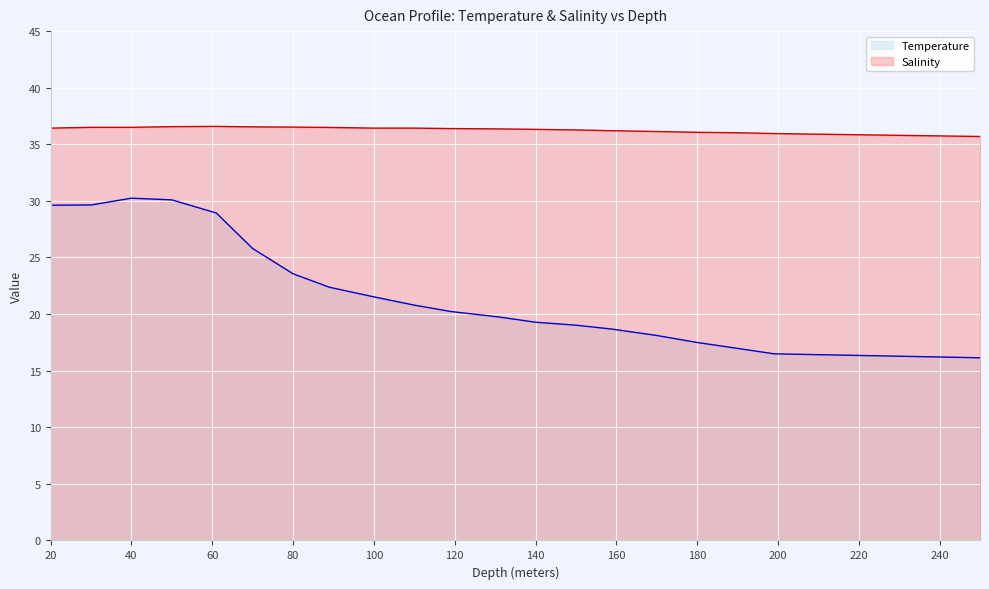

Which series has the largest total across all categories?

Salinity